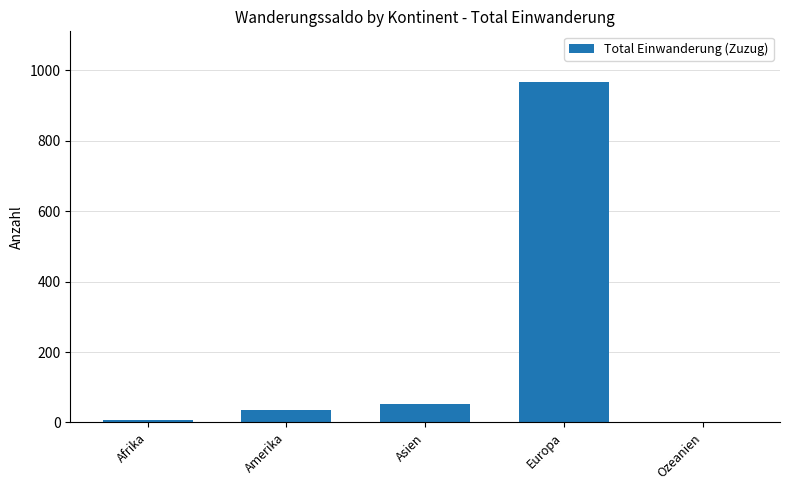

Approximately how many times larger is the value at Asien compared to Ozeanien?

26.0